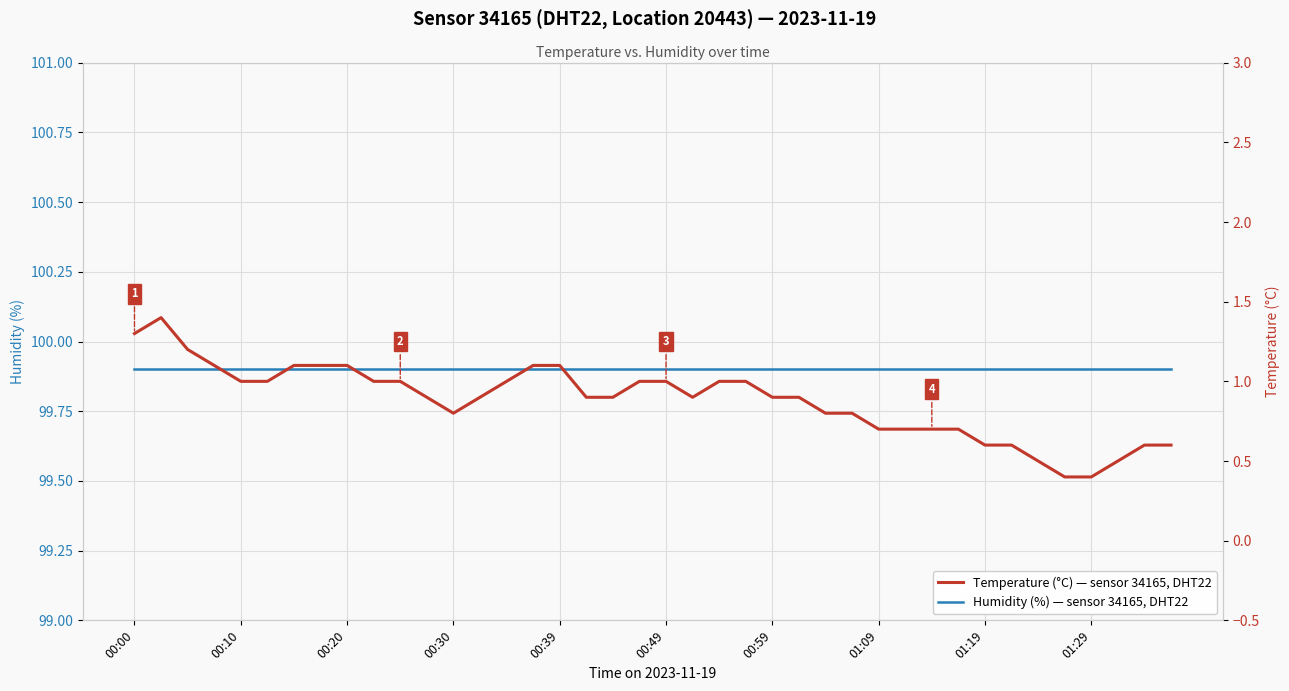

Reading right to left, what are all the values shown in this chart?

Humidity (%) — sensor 34165, DHT22: 99.9	99.9	99.9	99.9	99.9	99.9	99.9	99.9	99.9	99.9	99.9	99.9	99.9	99.9	99.9	99.9	99.9	99.9	99.9	99.9	99.9	99.9	99.9	99.9	99.9	99.9	99.9	99.9	99.9	99.9	99.9	99.9	99.9	99.9	99.9	99.9	99.9	99.9	99.9	99.9
Temperature (°C) — sensor 34165, DHT22: 0.6	0.6	0.5	0.4	0.4	0.5	0.6	0.6	0.7	0.7	0.7	0.7	0.8	0.8	0.9	0.9	1.0	1.0	0.9	1.0	1.0	0.9	0.9	1.1	1.1	1.0	0.9	0.8	0.9	1.0	1.0	1.1	1.1	1.1	1.0	1.0	1.1	1.2	1.4	1.3